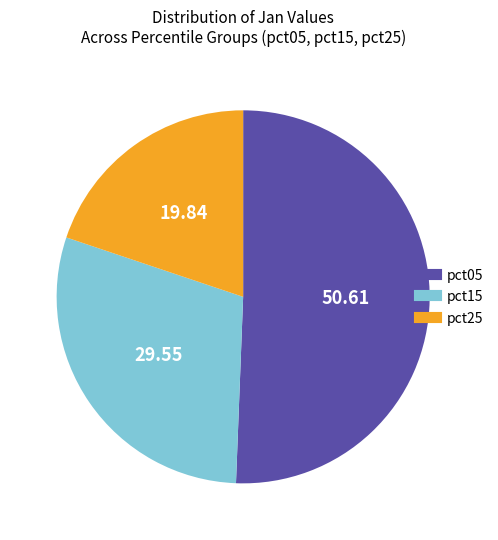

Is there a majority slice in this chart?

Yes